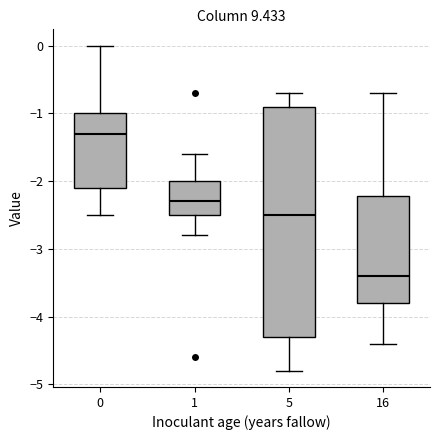

Where is the upper edge of the box at x = 16 on the y-axis? The values are not printed on the chart, so give them approximately, as read against the axis.

-2.2